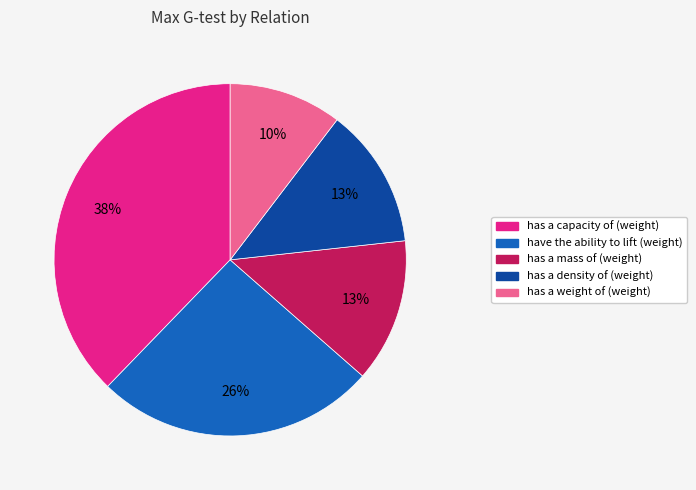

To the nearest percent, what is the combined percentage of has a capacity of (weight) and has a weight of (weight)?

48%